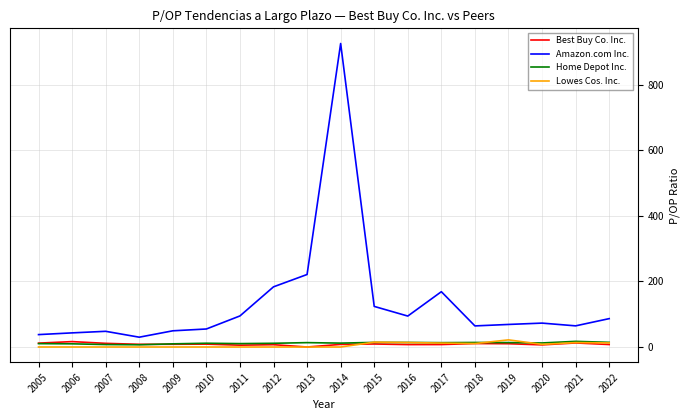

True or false: Amazon.com Inc. has more than 1 interior local peaks.

True